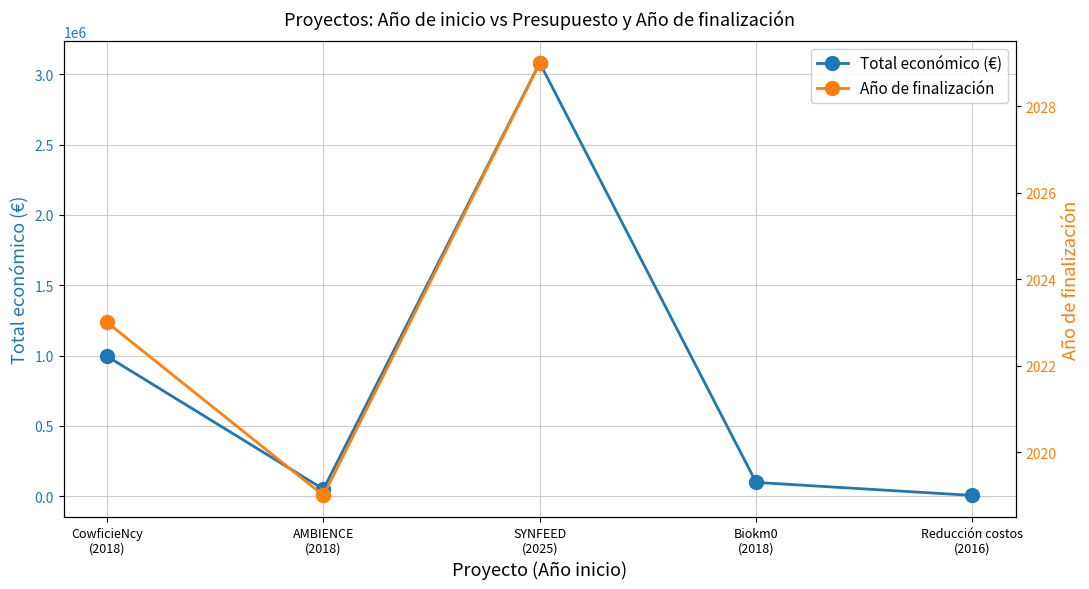

What is the change in value from SYNFEED (2025) to Biokm0 (2018)?

-2981894